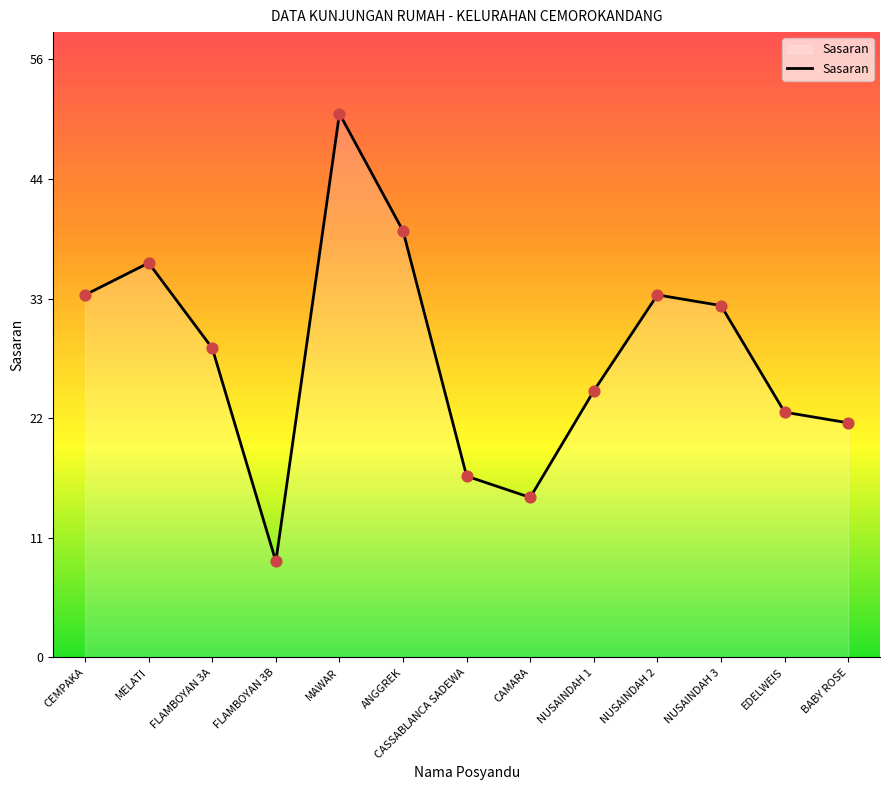

Which has a higher value, FLAMBOYAN 3A or NUSAINDAH 3?

NUSAINDAH 3